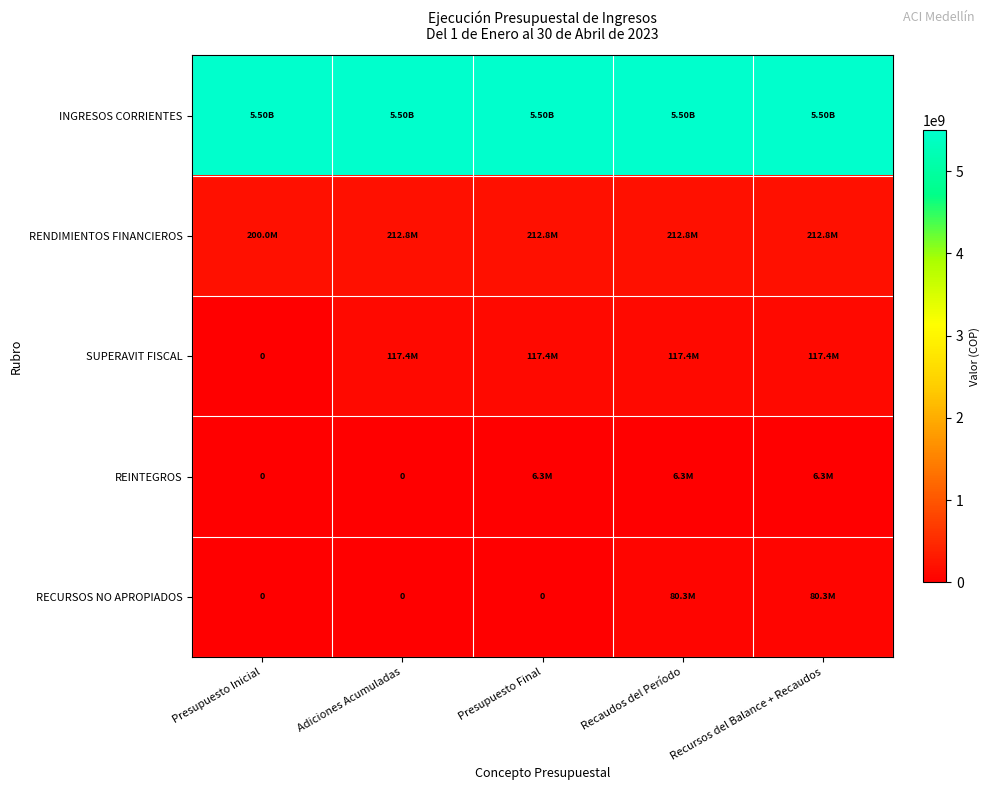

Which category has the lowest value in the RENDIMIENTOS FINANCIEROS series?

Presupuesto Inicial